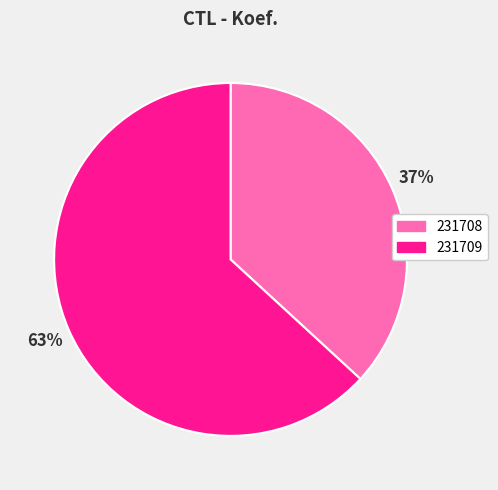

To the nearest percent, what percentage of the pie is 231708?

37%